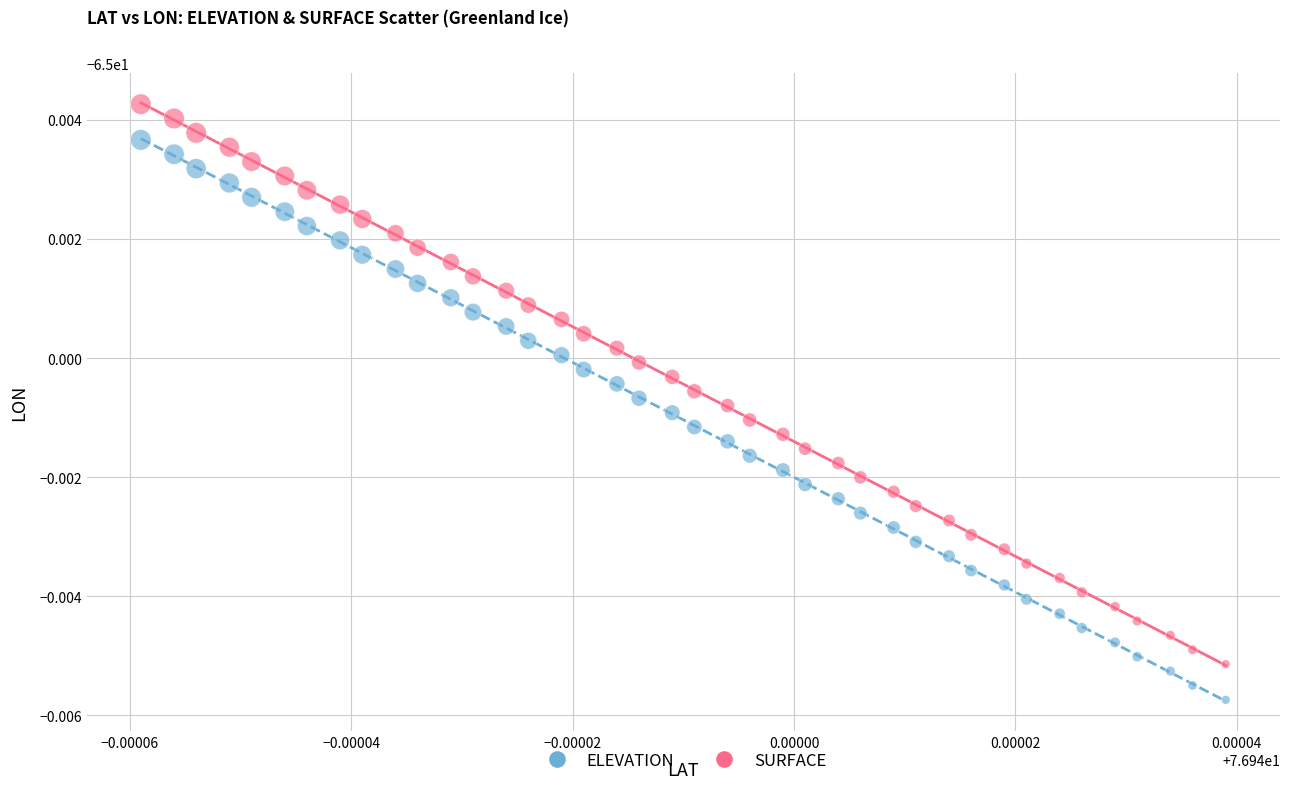

What are all the series names shown in the legend?

ELEVATION, SURFACE